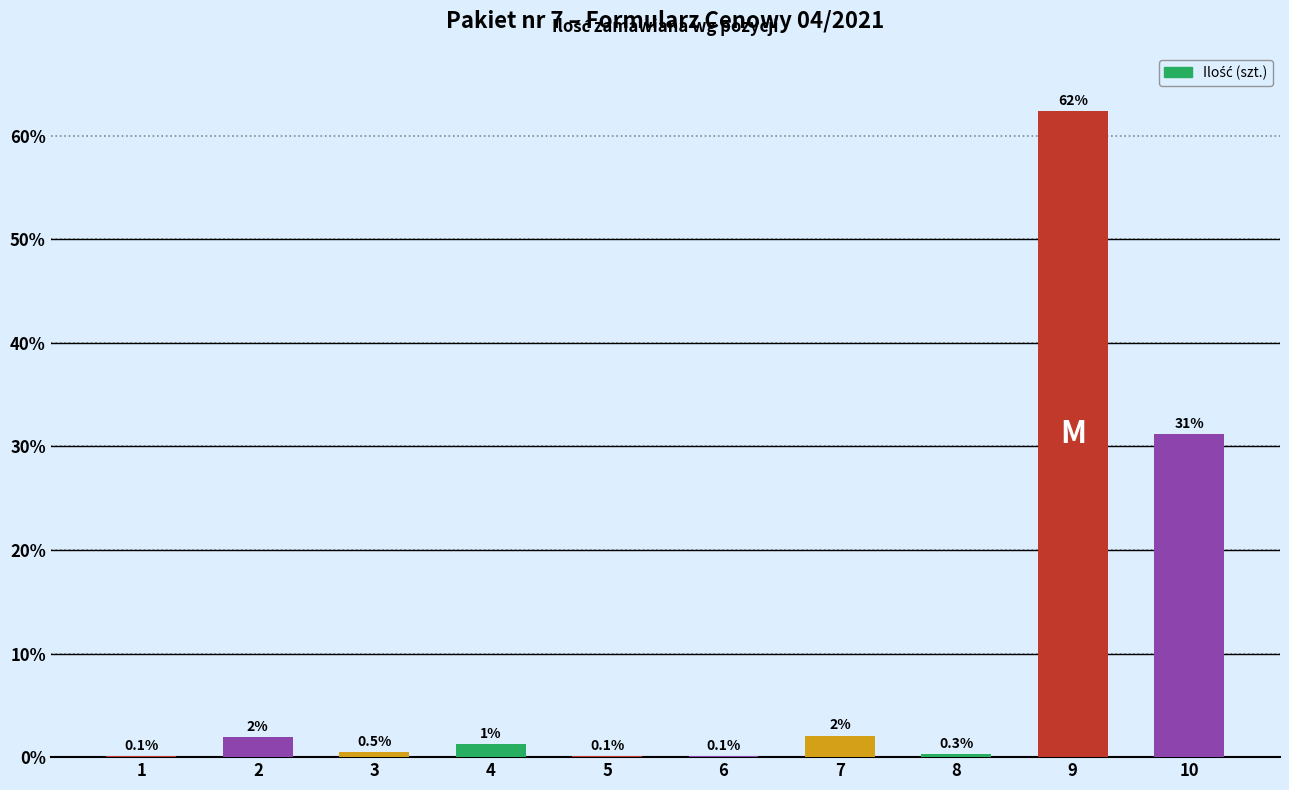

At which label does the data first exceed 1?

2